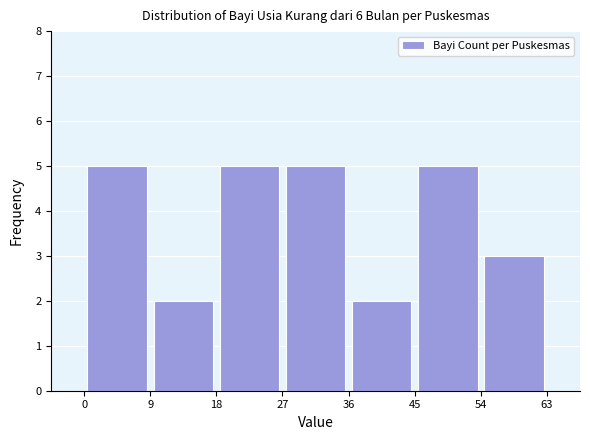

How tall is the bar that spans 45 to 54 on the x-axis? The values are not printed on the chart, so give them approximately, as read against the axis.

5